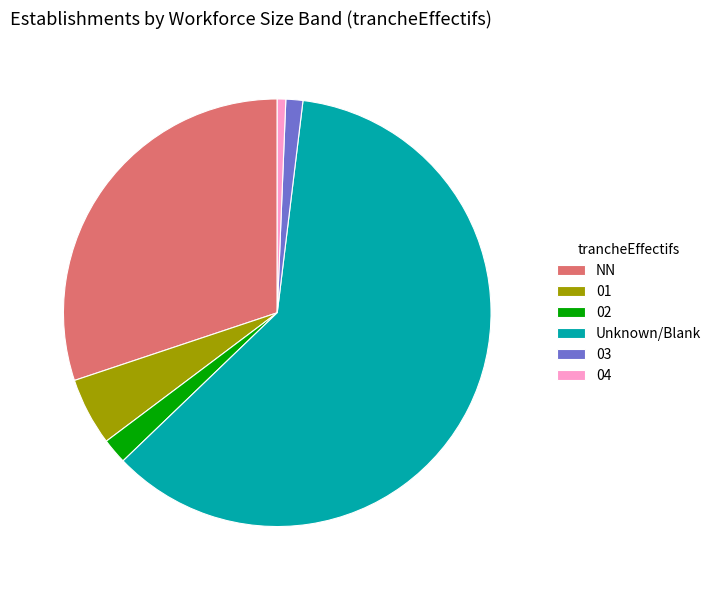

Which category accounts for the majority?

Unknown/Blank